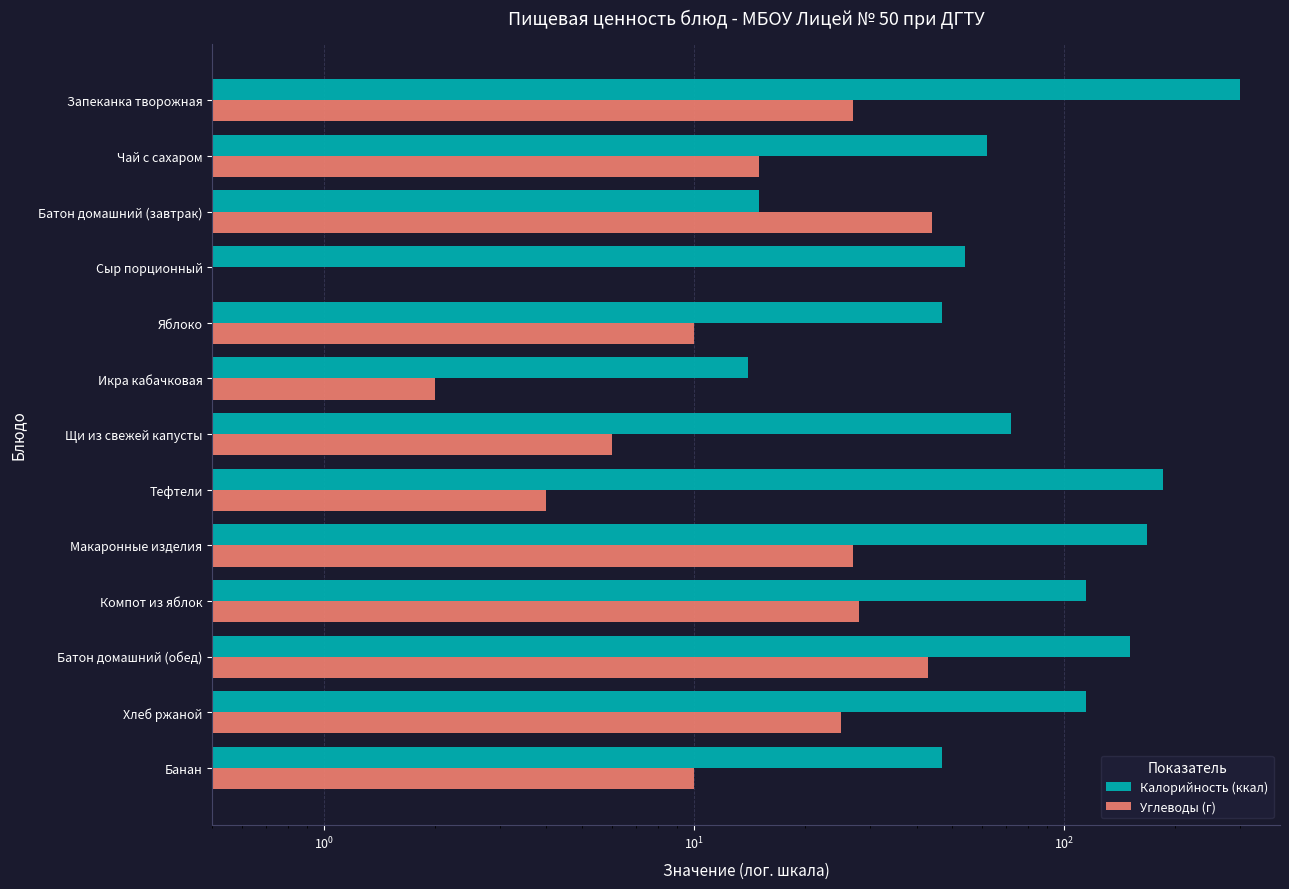

How many categories are shown in the chart?

13